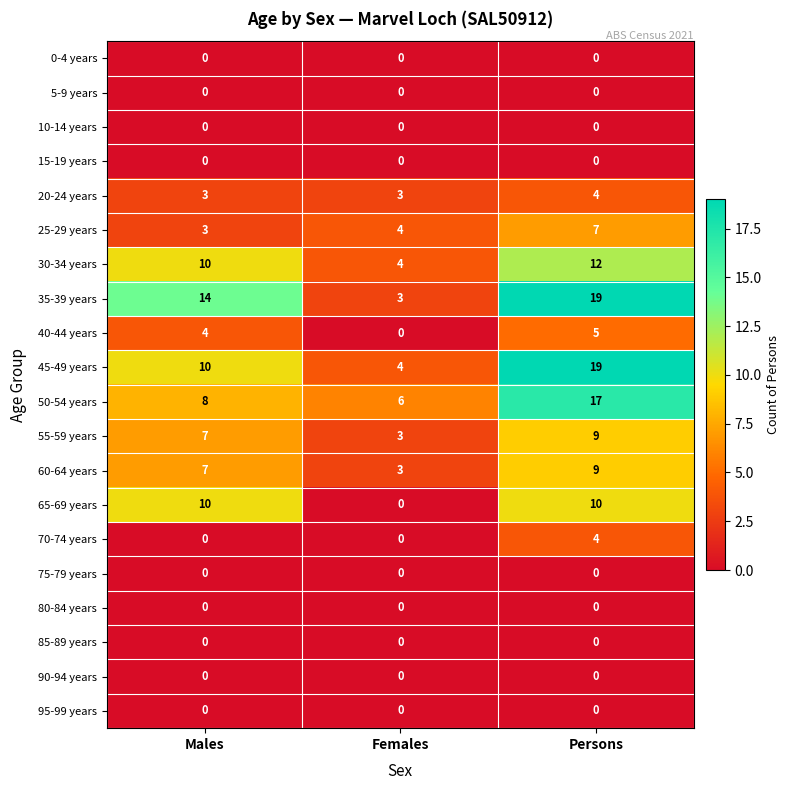

List the labels in order of 55-59 years value, smallest first.

Females, Males, Persons